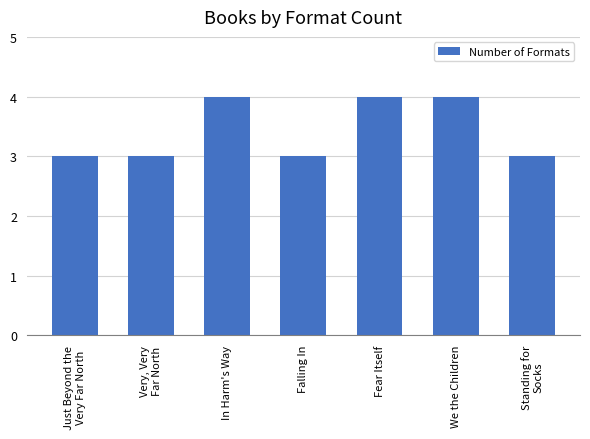

Reading left to right, what are all the values shown in this chart?

Just Beyond the
Very Far North=3	Very, Very
Far North=3	In Harm's Way=4	Falling In=3	Fear Itself=4	We the Children=4	Standing for
Socks=3